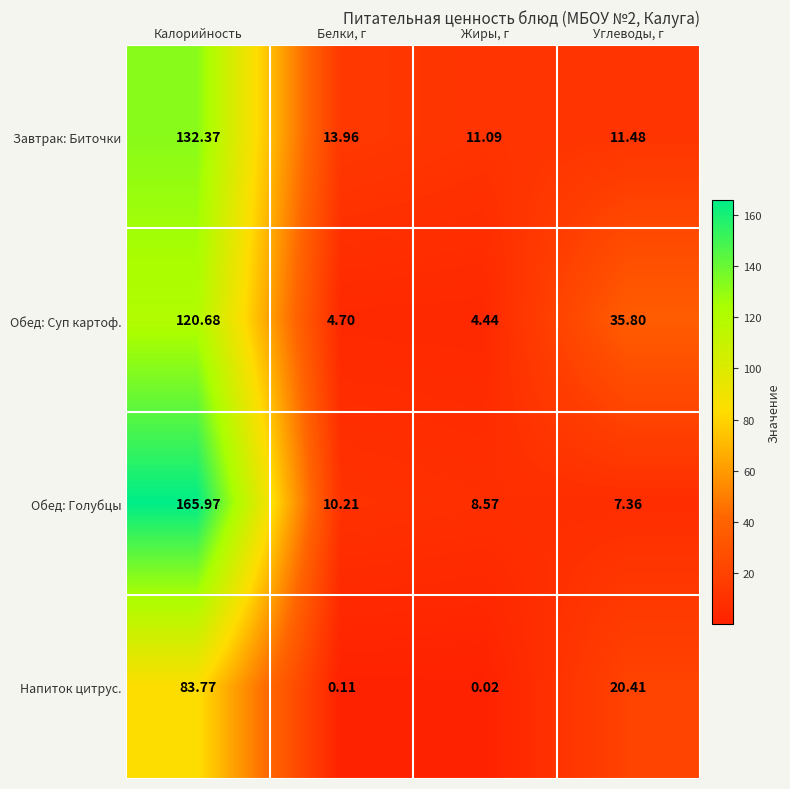

At which label is Обед: Суп картоф. closest to 62?

Углеводы, г